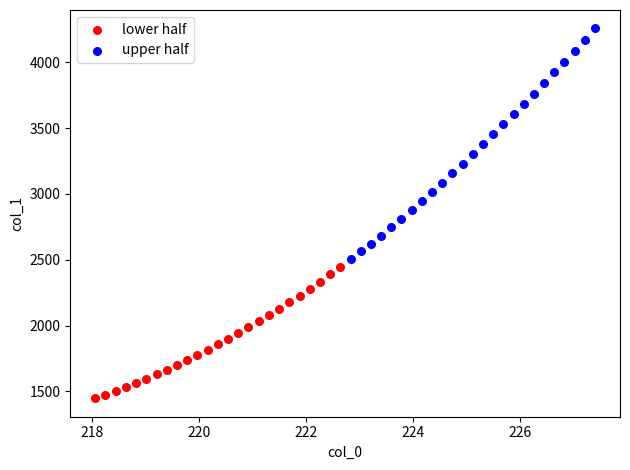

Which series has the largest Y range (max minus min)?

upper half